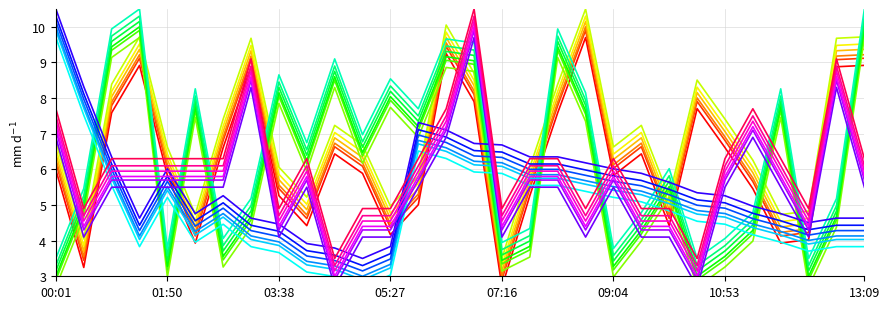

Does the chart display data point markers on the line(s)?

No